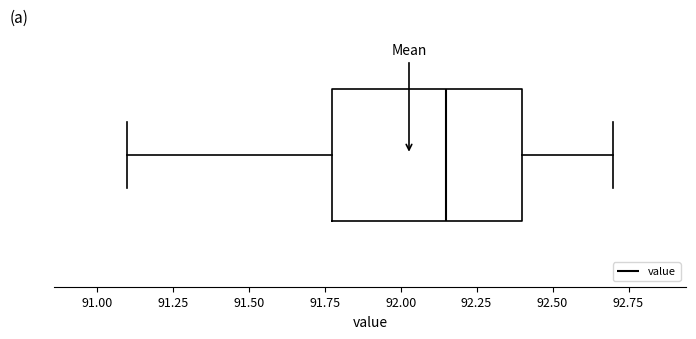

Transcribe this box plot: give where the median line is, the range the box spans, and where the two whiskers end, as read against the x-axis. The values are not printed on the chart, so give them approximately, as read against the axis.

median 92.15, box 91.80 to 92.40, whiskers 91.10 to 92.70